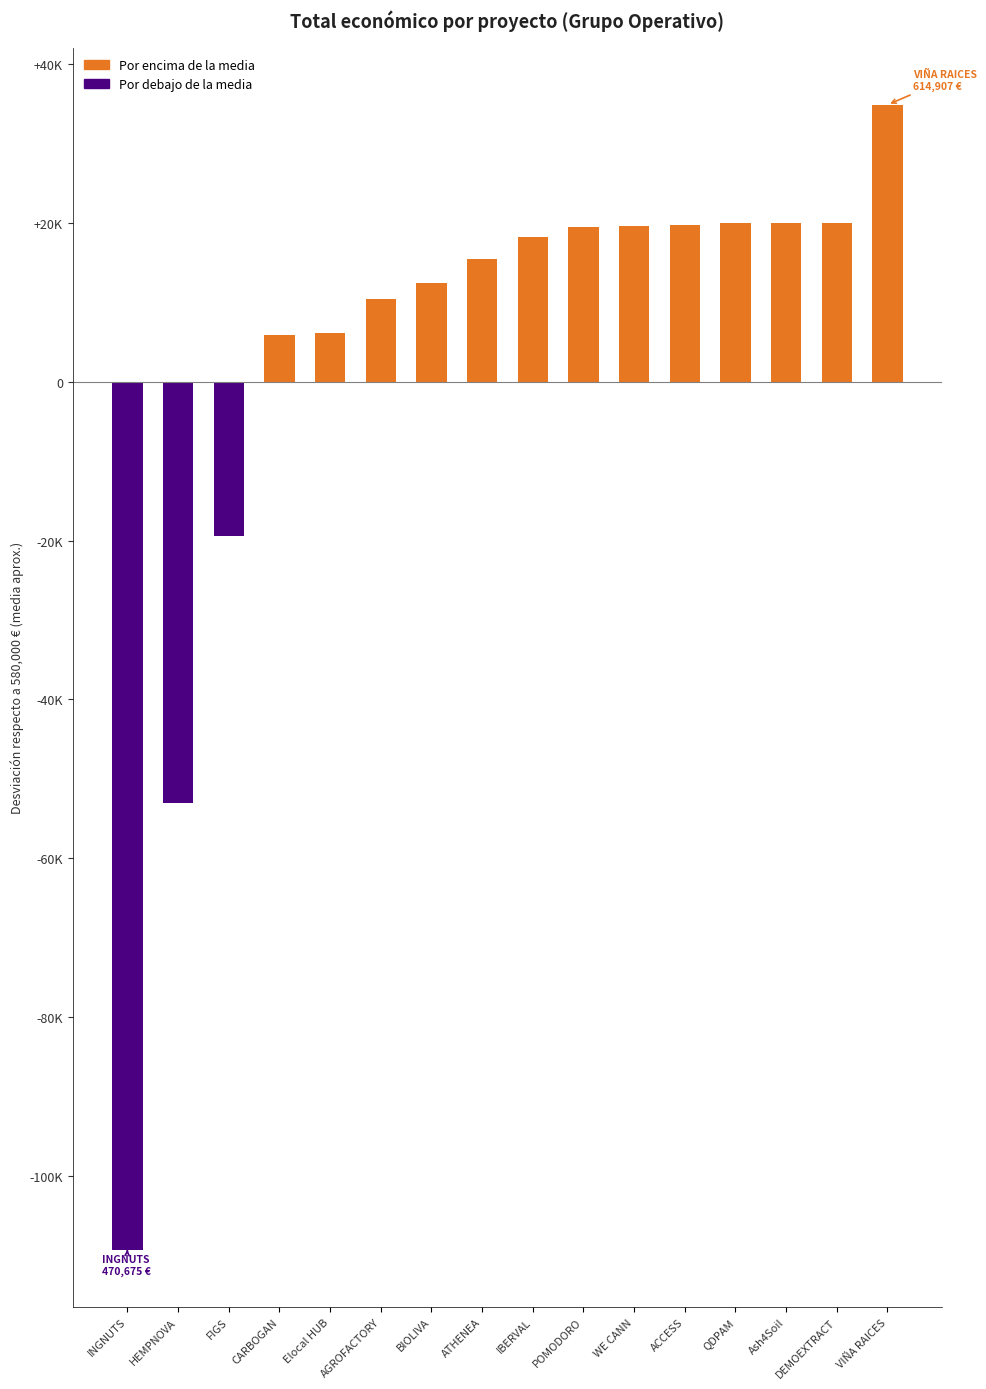

What is the sum of all values?

9320635